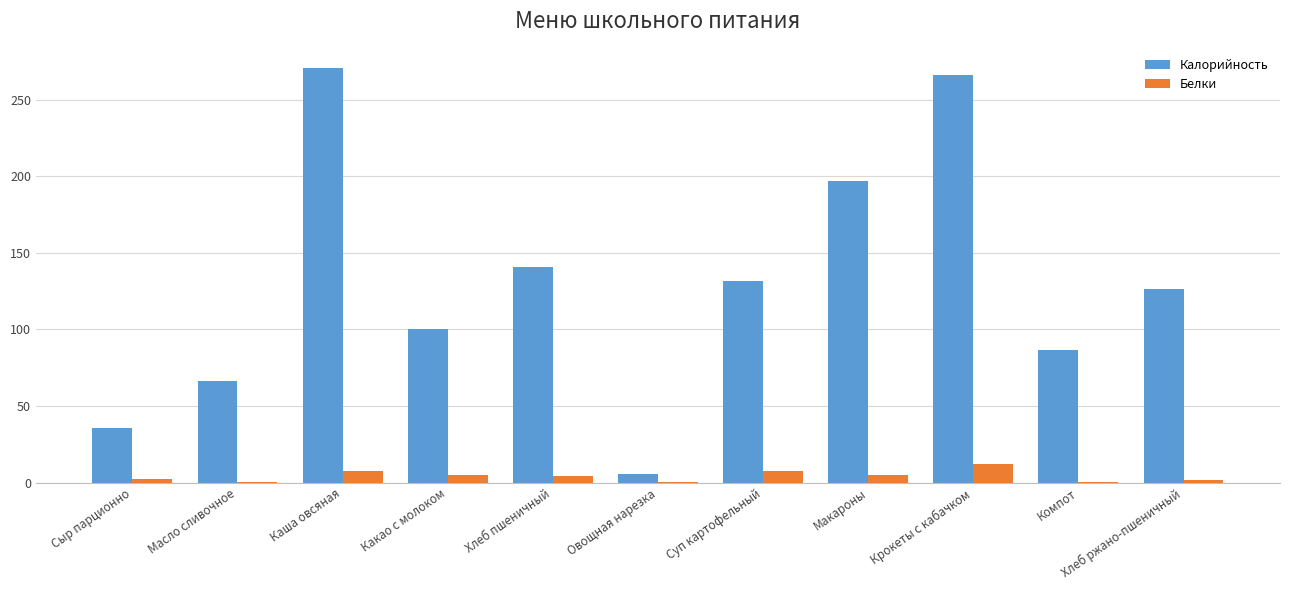

The Калорийность series shows 46.9 at Компот. True or false?

False